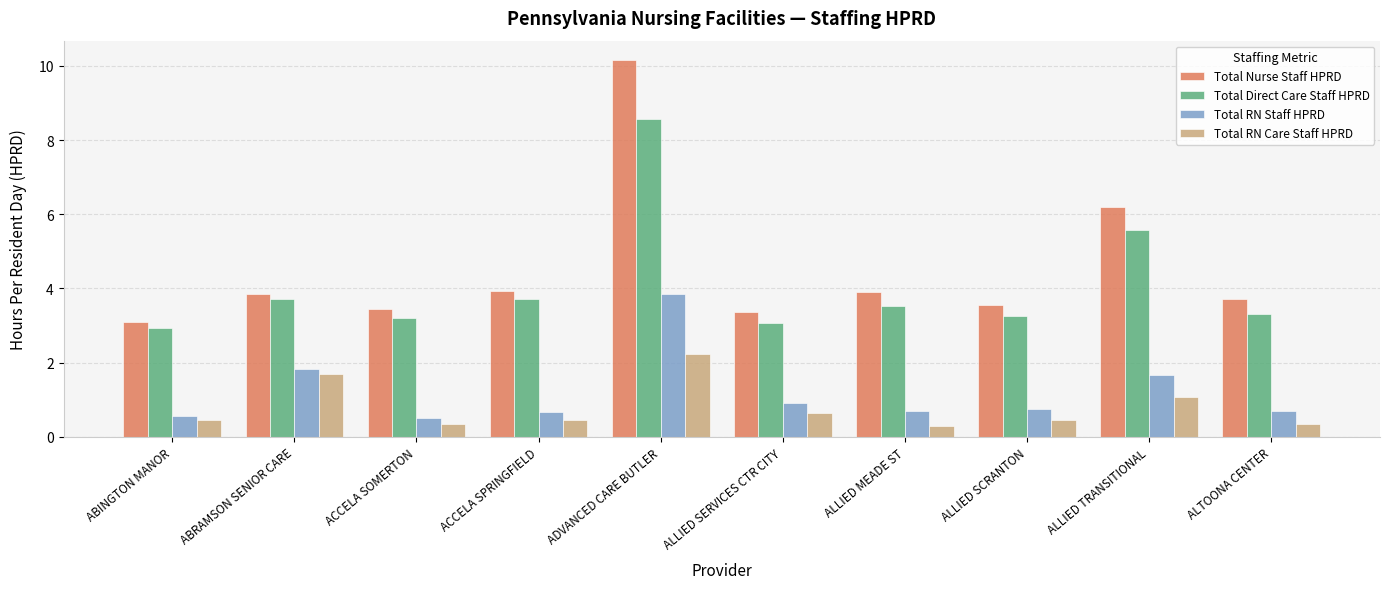

Does the chart contain stacked bars?

No